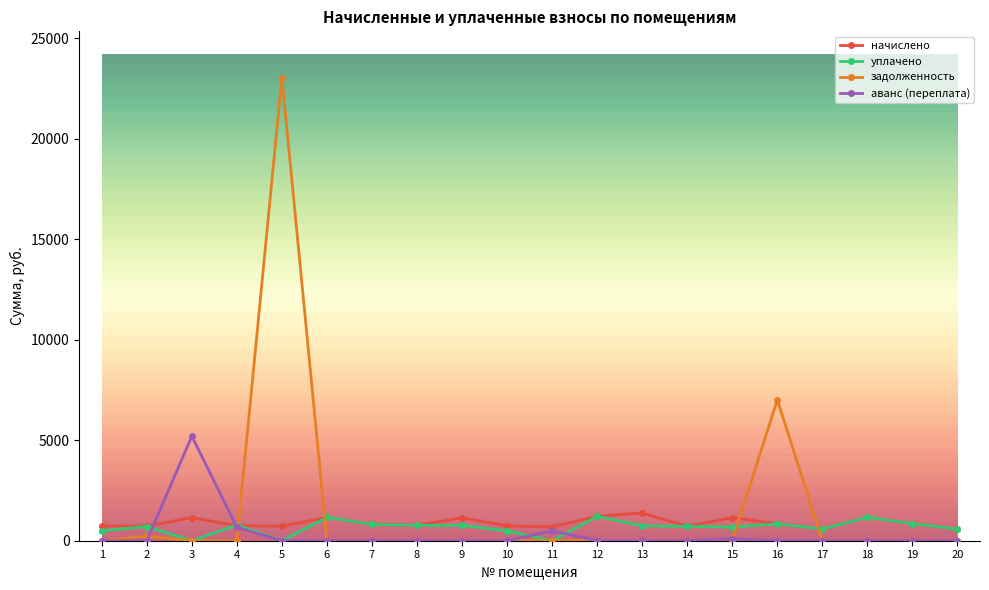

List the series in order of their overall mean, highest first.

задолженность, начислено, уплачено, аванс (переплата)